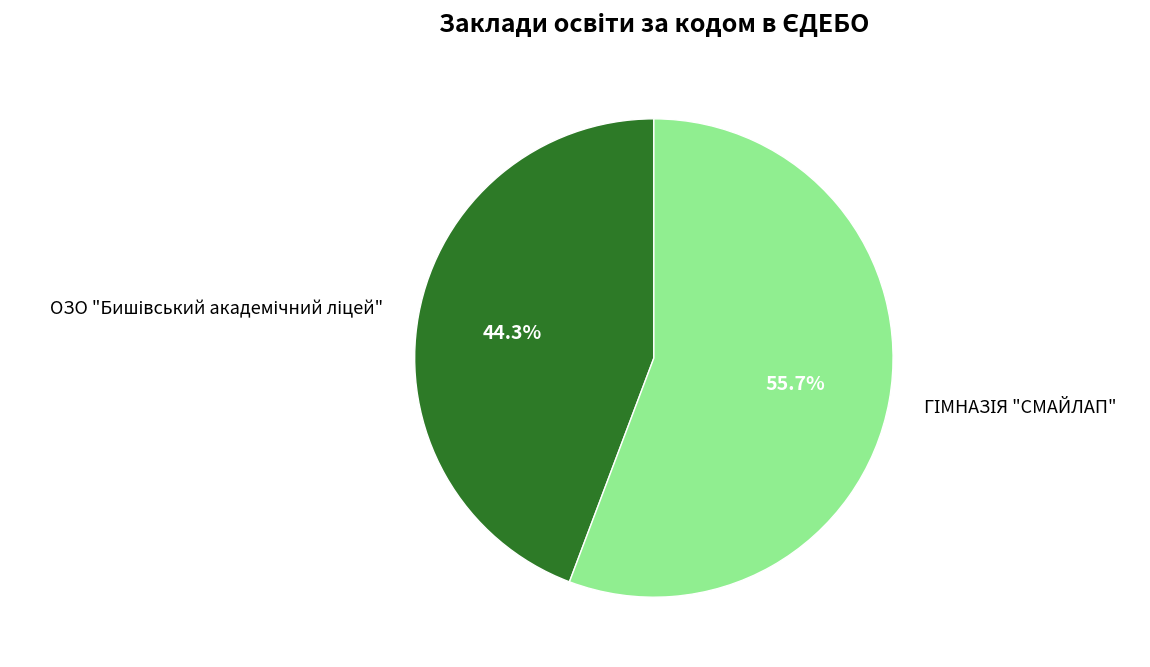

Is there any slice that represents more than half of the pie?

Yes